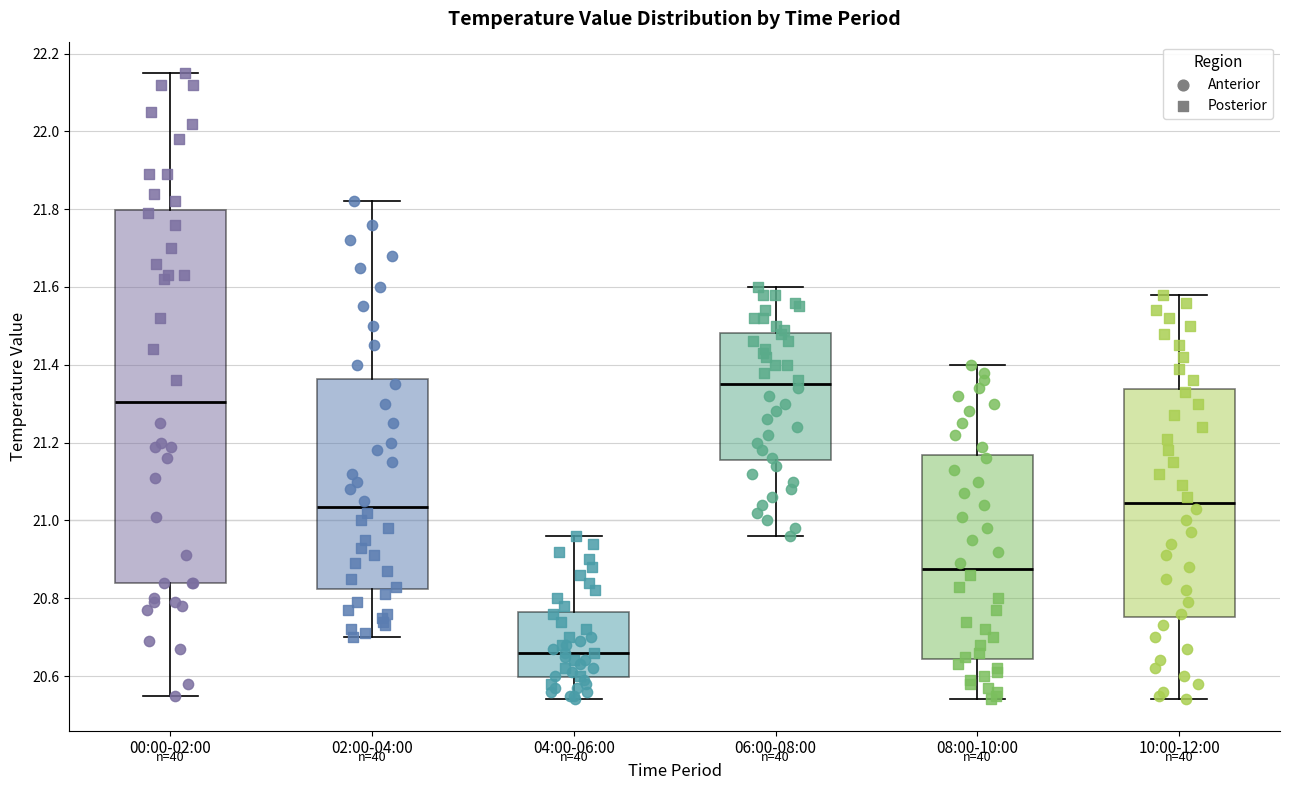

Where does the lower whisker of the box for 06:00-08:00 end on the y-axis? The values are not printed on the chart, so give them approximately, as read against the axis.

20.96